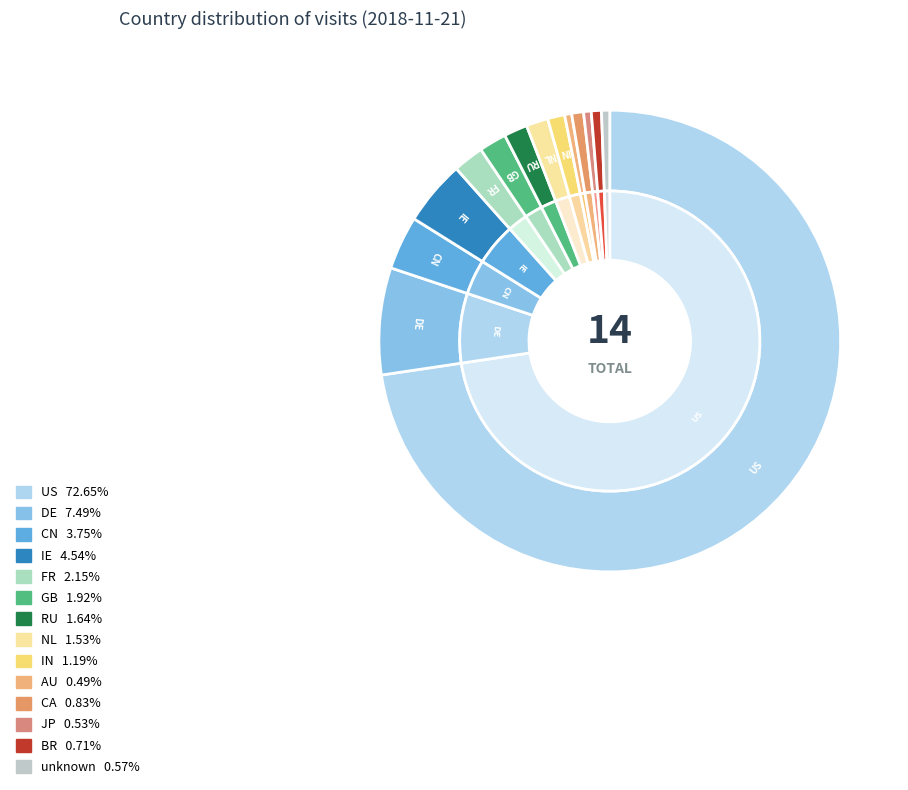

Is it true that JP is 11% of the pie?

False